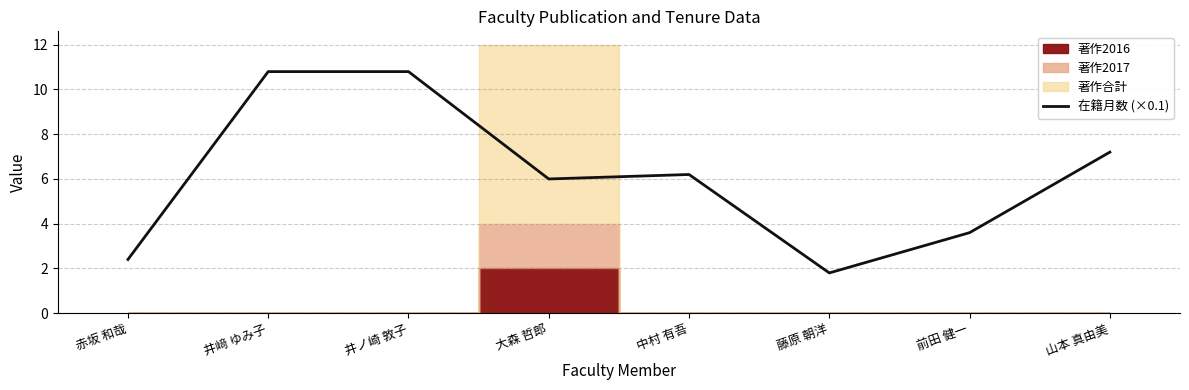

List the labels in order of value, largest first.

井﨑 ゆみ子, 井ノ崎 敦子, 山本 真由美, 中村 有吾, 大森 哲郎, 前田 健一, 赤坂 和哉, 藤原 朝洋